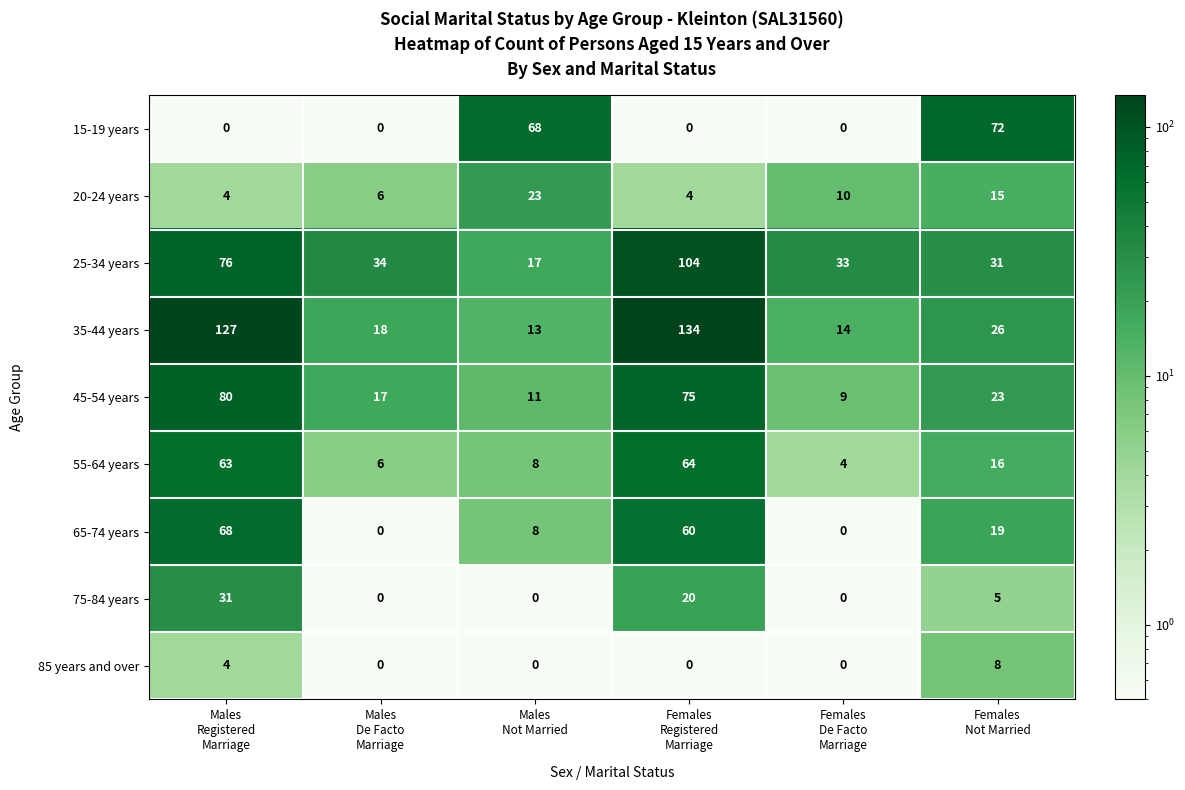

What is the greatest value displayed?

134